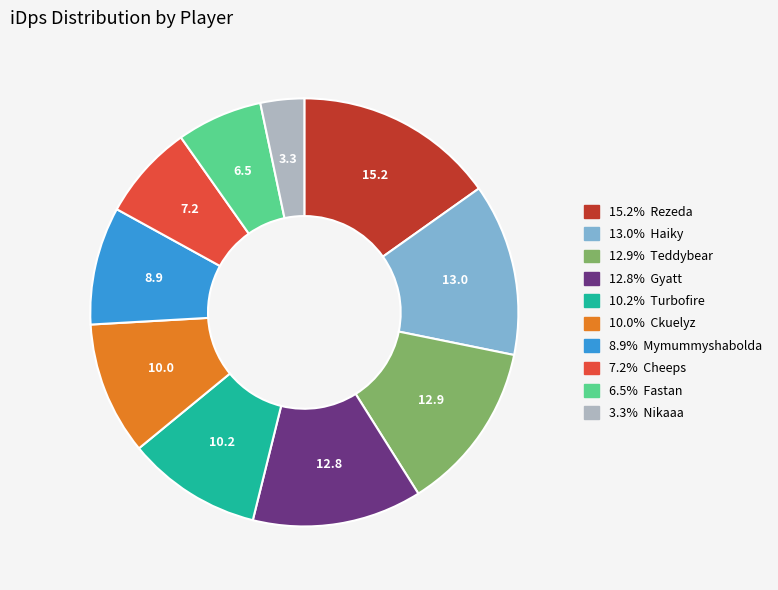

Is there a majority slice in this chart?

No